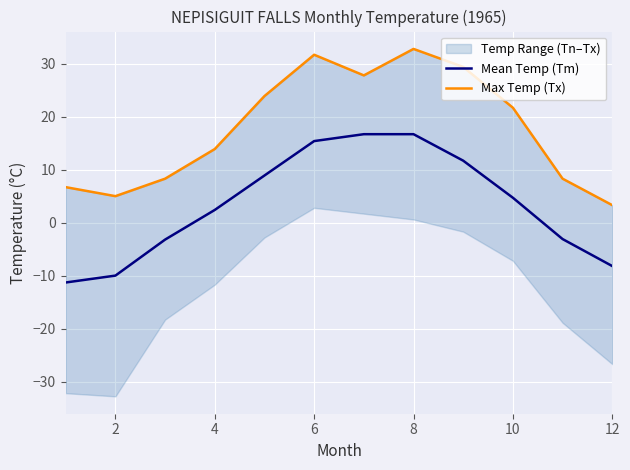

How many values in the Max Temp (Tx) series are below 21?

6